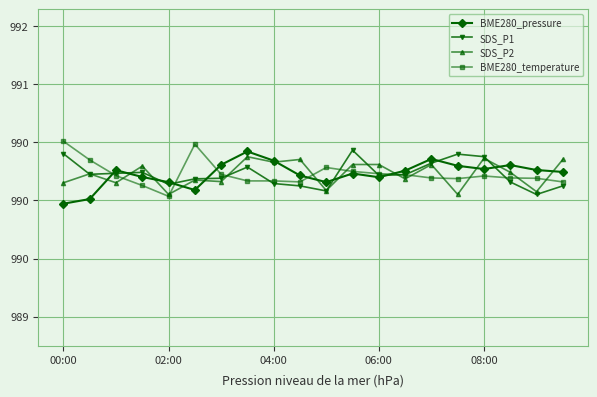

What is the average value of the SDS_P1 series?

990.2